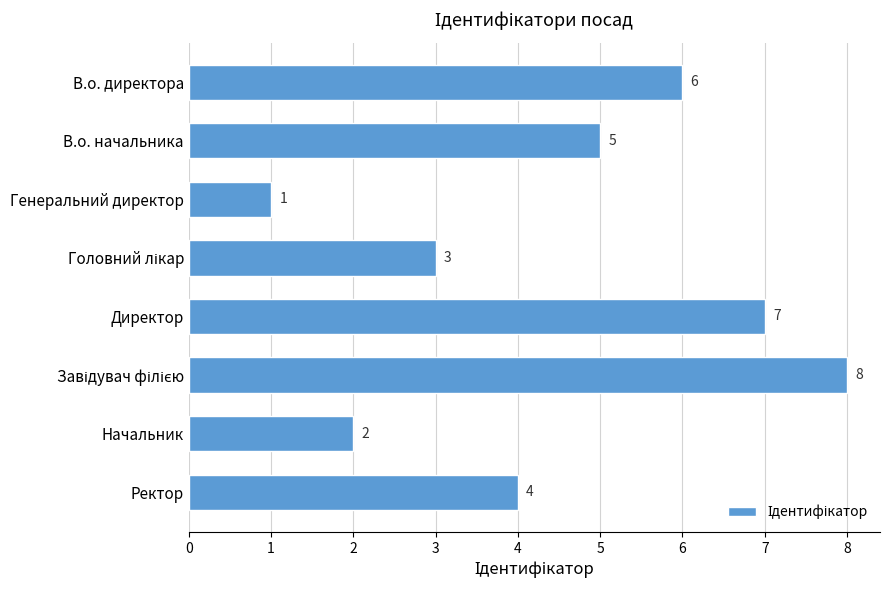

What is the label of the 2nd bar from the bottom?

Начальник